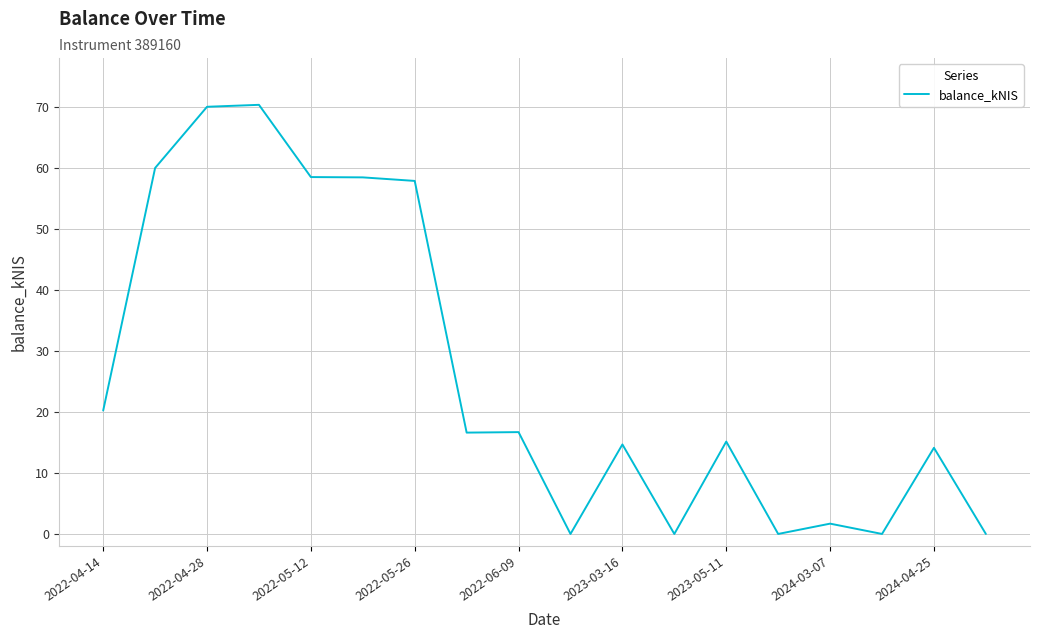

True or false: there are more than 2 points higher than both neighbors.

True